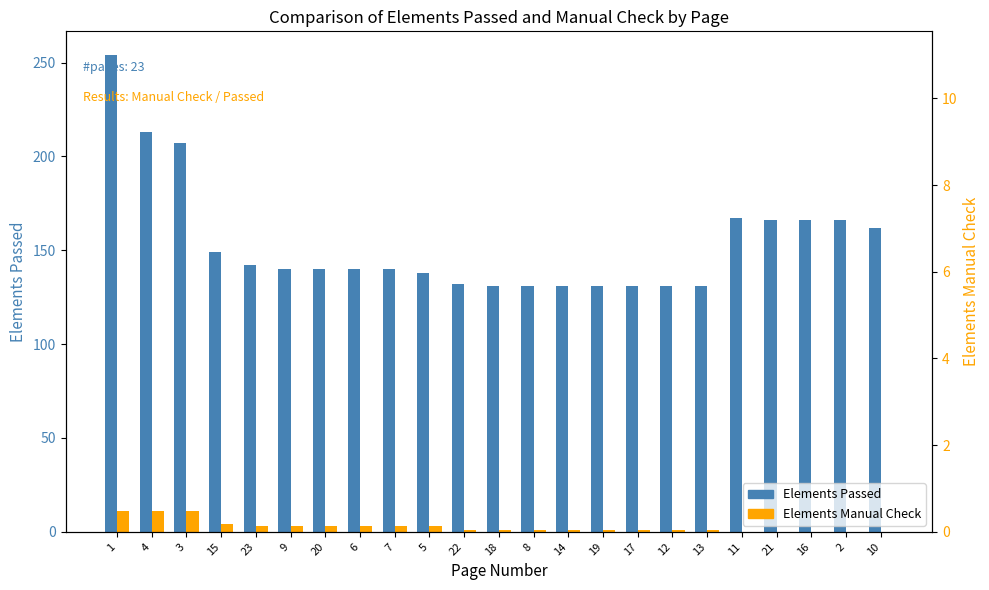

What is the label of the 4th bar from the left?

15